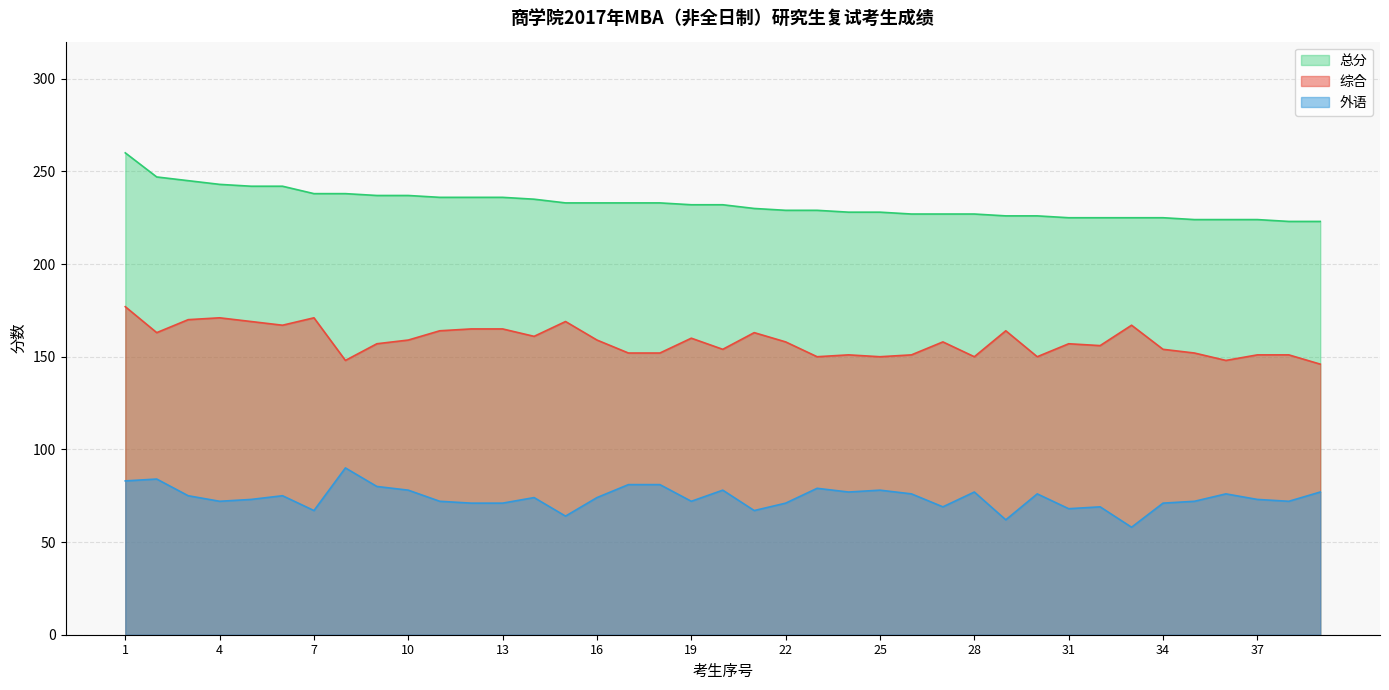

Does the chart display data point markers on the line(s)?

No